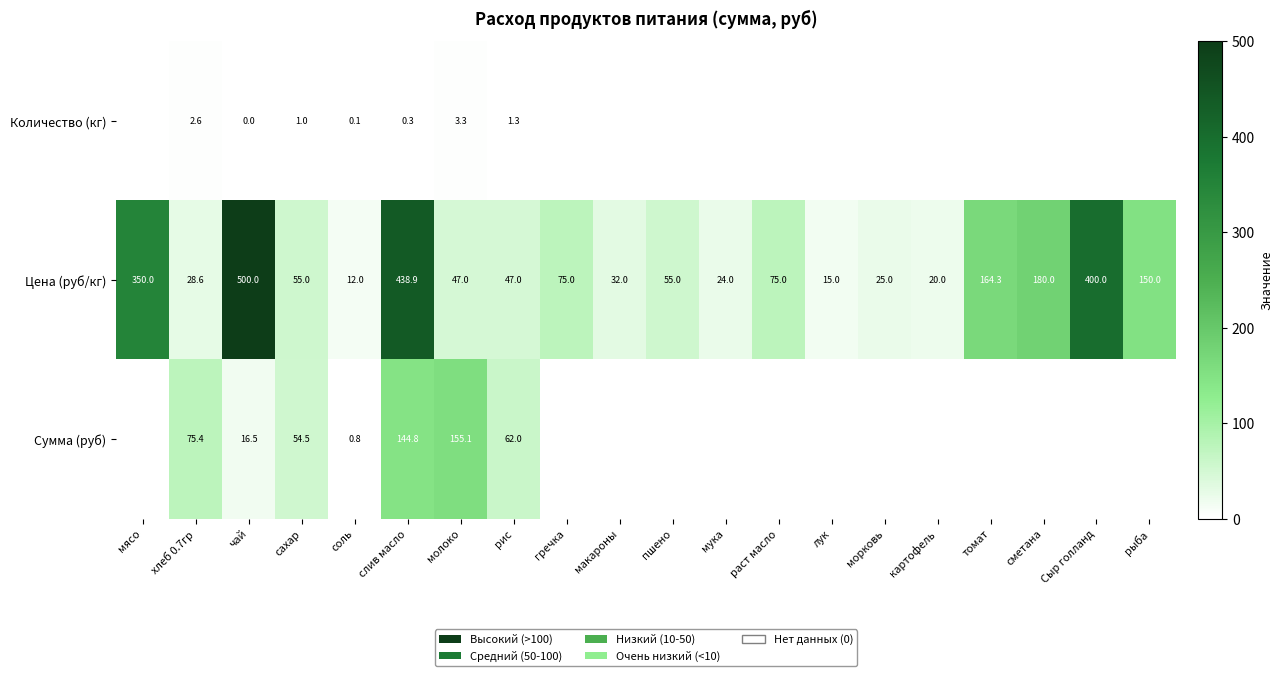

At which label does Цена (руб/кг) first exceed 55?

мясо